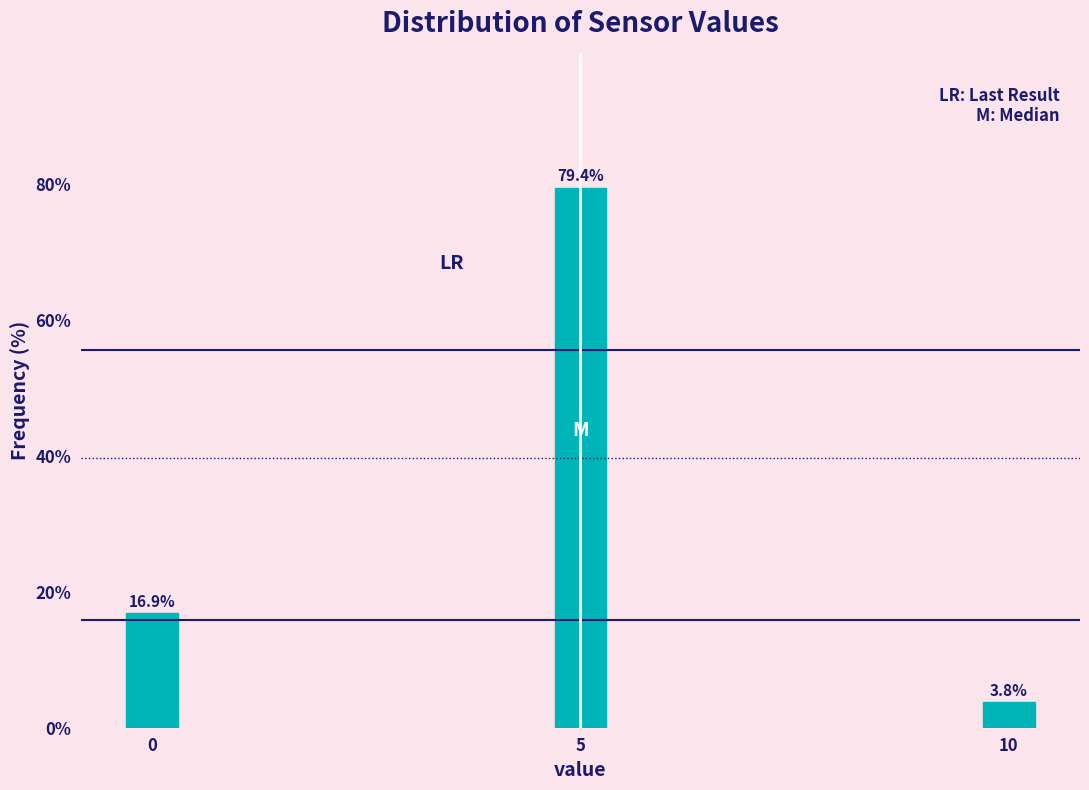

Reading left to right, what are all the values shown in this chart?

0=16.9	5=79.4	10=3.8